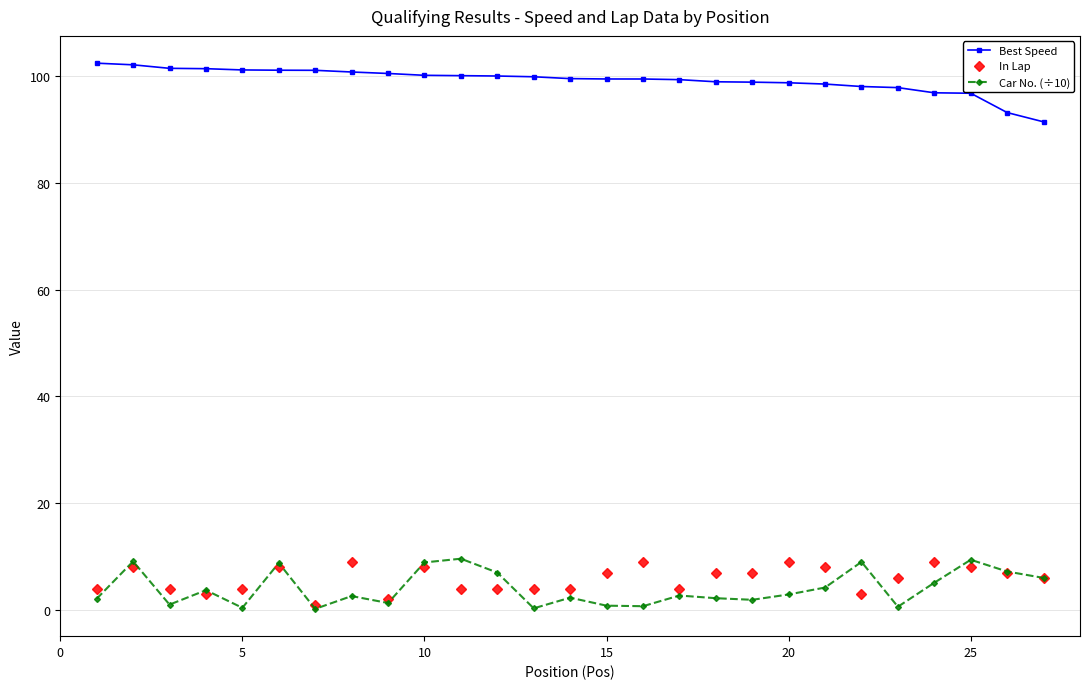

What is the lowest value of the In Lap series?

1.0